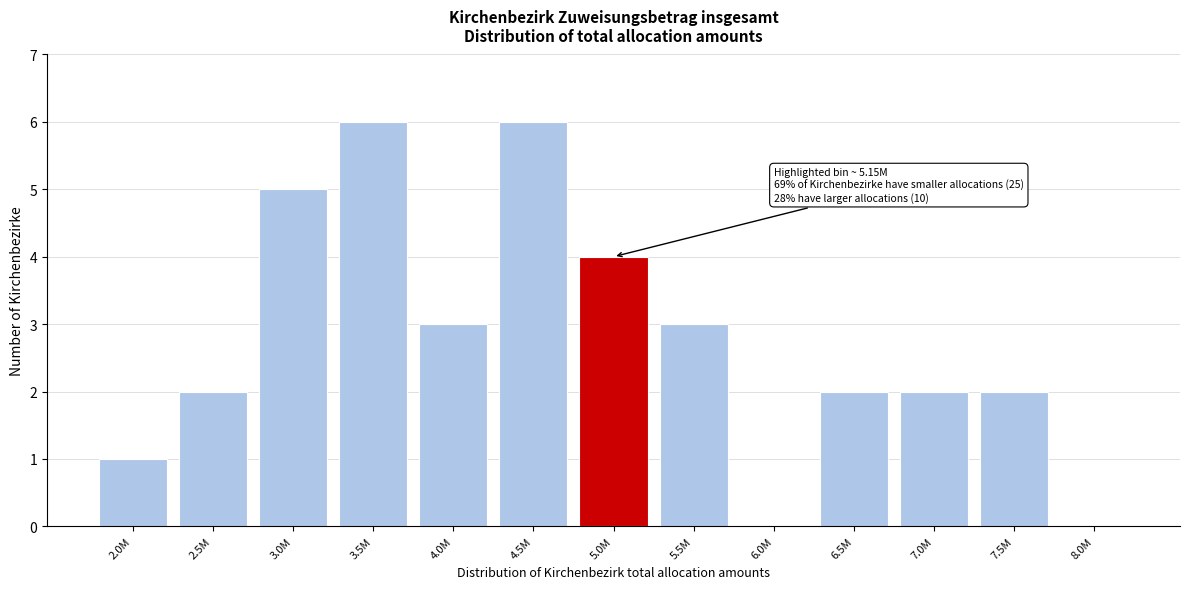

Reading left to right, what are all the values shown in this chart?

2.0M=1	2.5M=2	3.0M=5	3.5M=6	4.0M=3	4.5M=6	5.0M=4	5.5M=3	6.0M=0	6.5M=2	7.0M=2	7.5M=2	8.0M=0